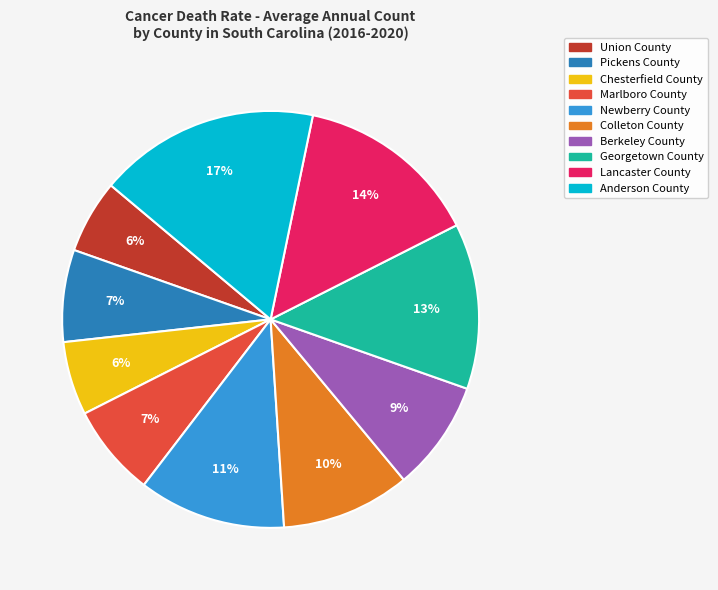

To the nearest percent, what percentage of the pie is Anderson County?

17%